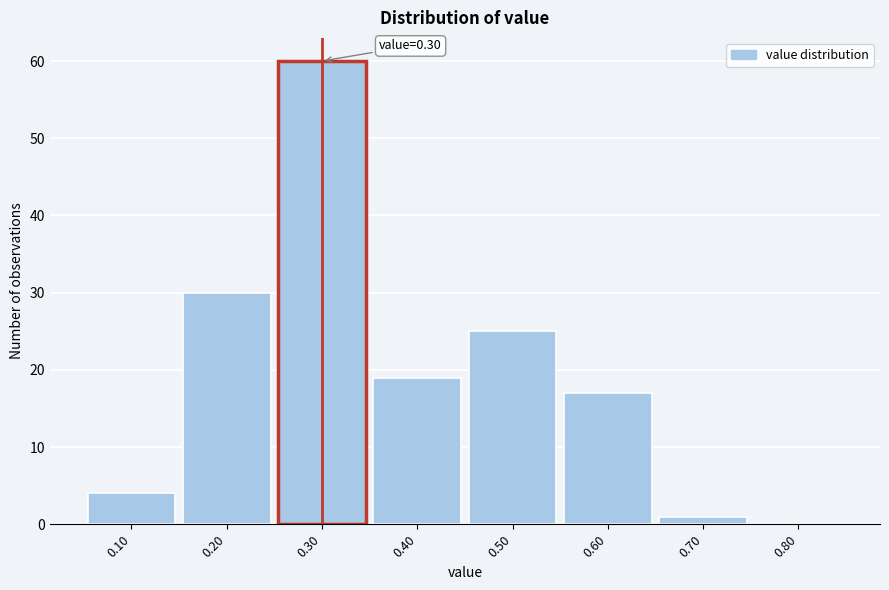

Over which range of the x-axis is the bar tallest?

0.25 to 0.35